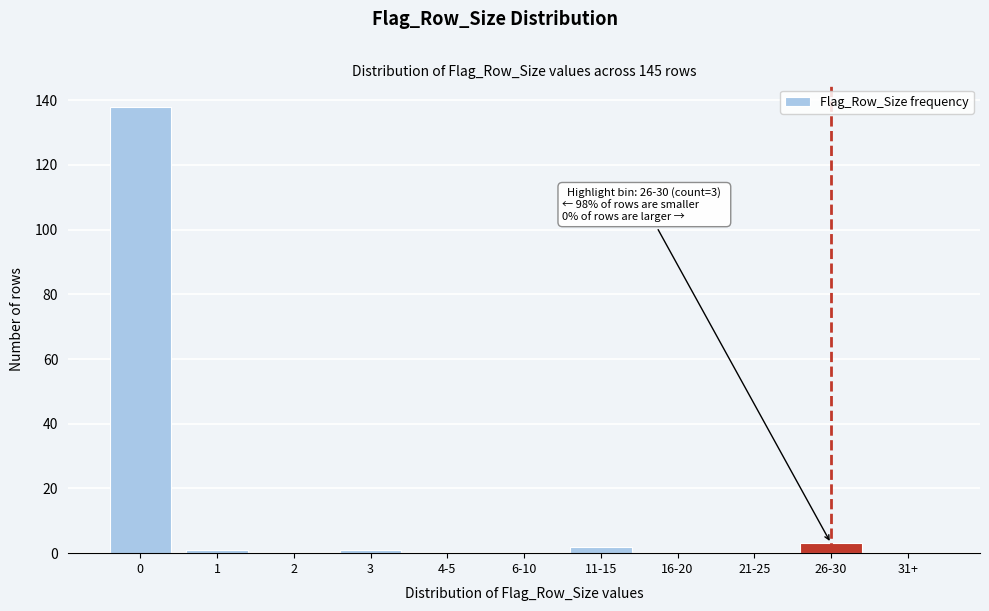

Reading right to left, extract all data points from this chart.

31+=0	26-30=3	21-25=0	16-20=0	11-15=2	6-10=0	4-5=0	3=1	2=0	1=1	0=138